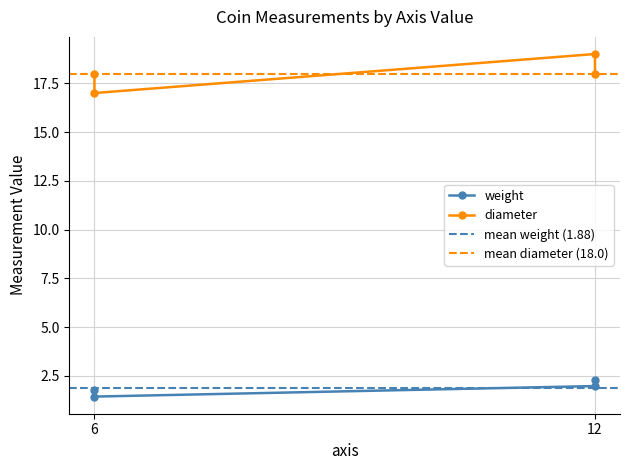

Which series has the largest total across all categories?

diameter